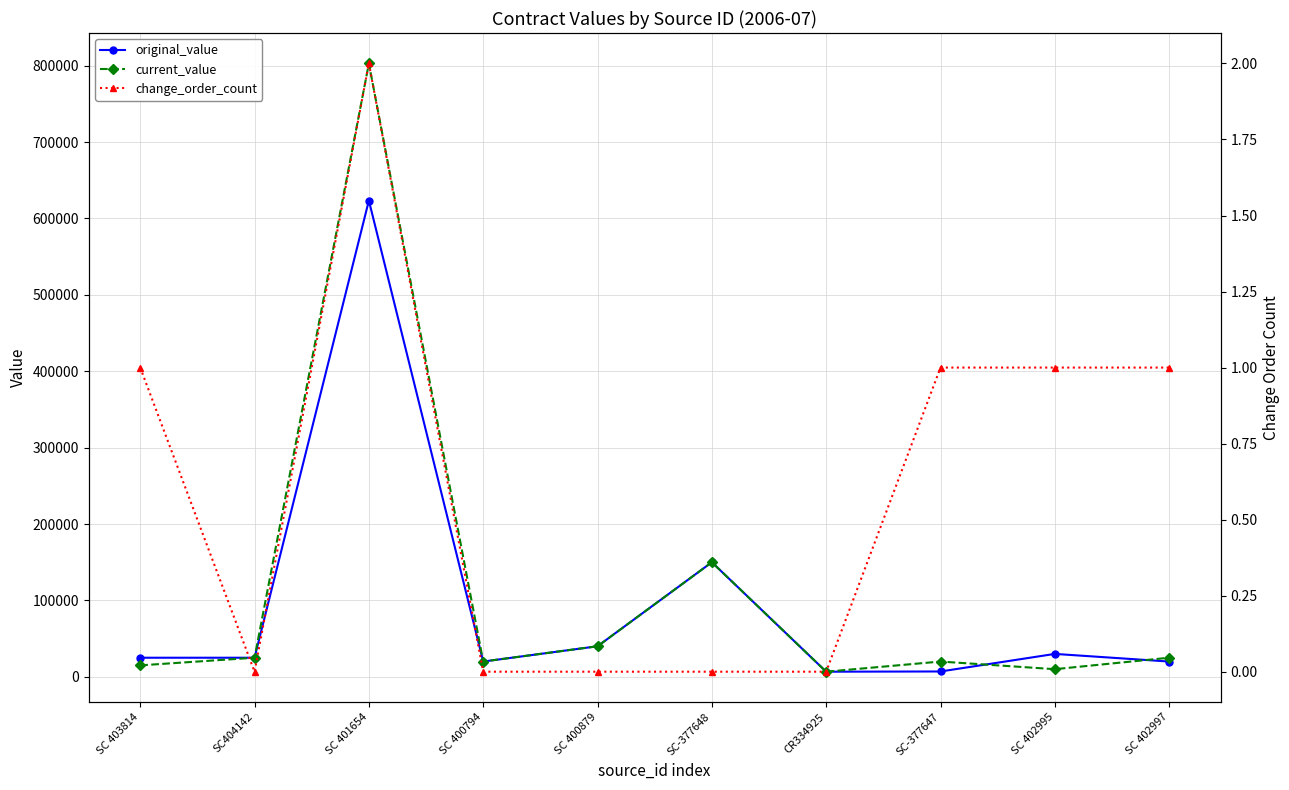

Is this an area chart (filled region under the line)?

No